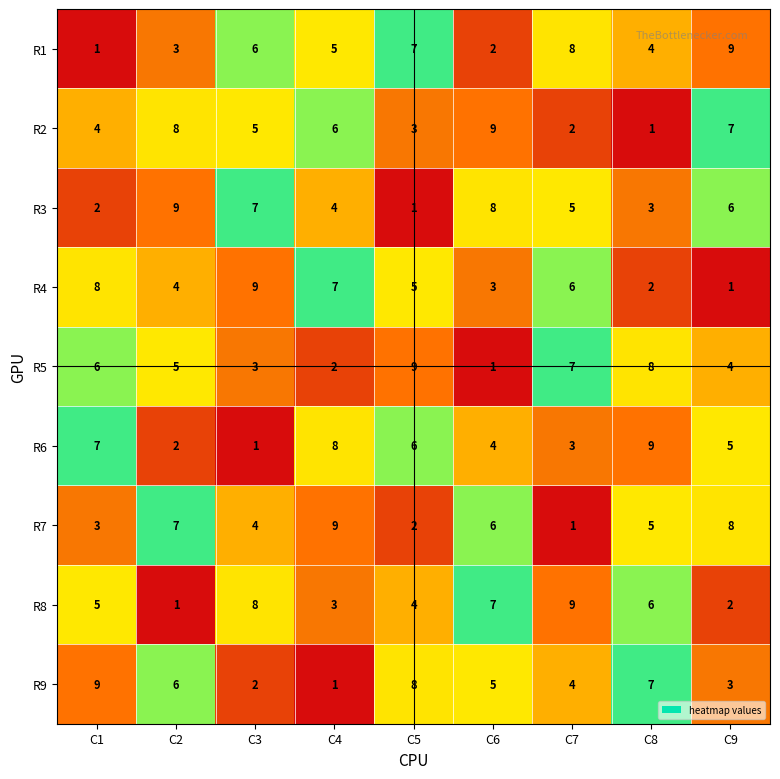

At which label is R8 closest to 5?

C1